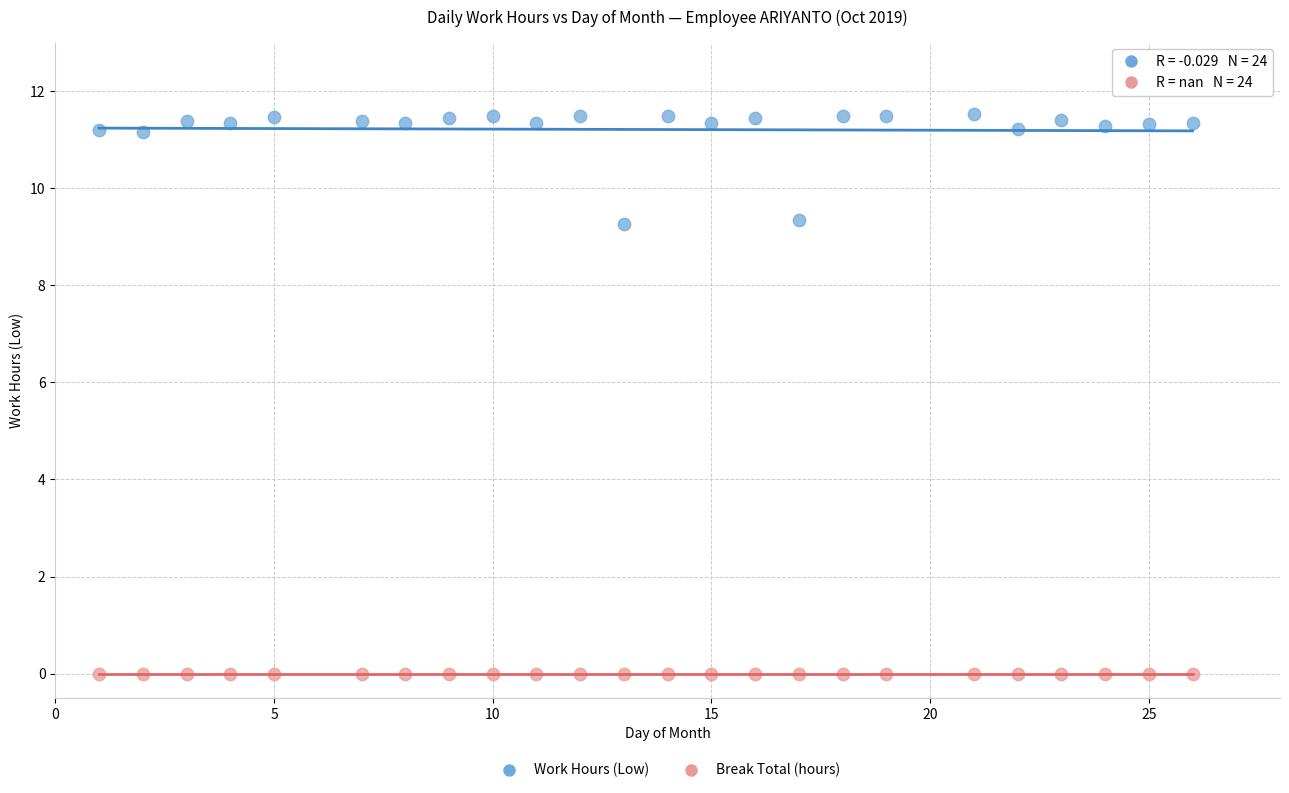

Which series reaches the minimum Y coordinate?

Break Total (hours)